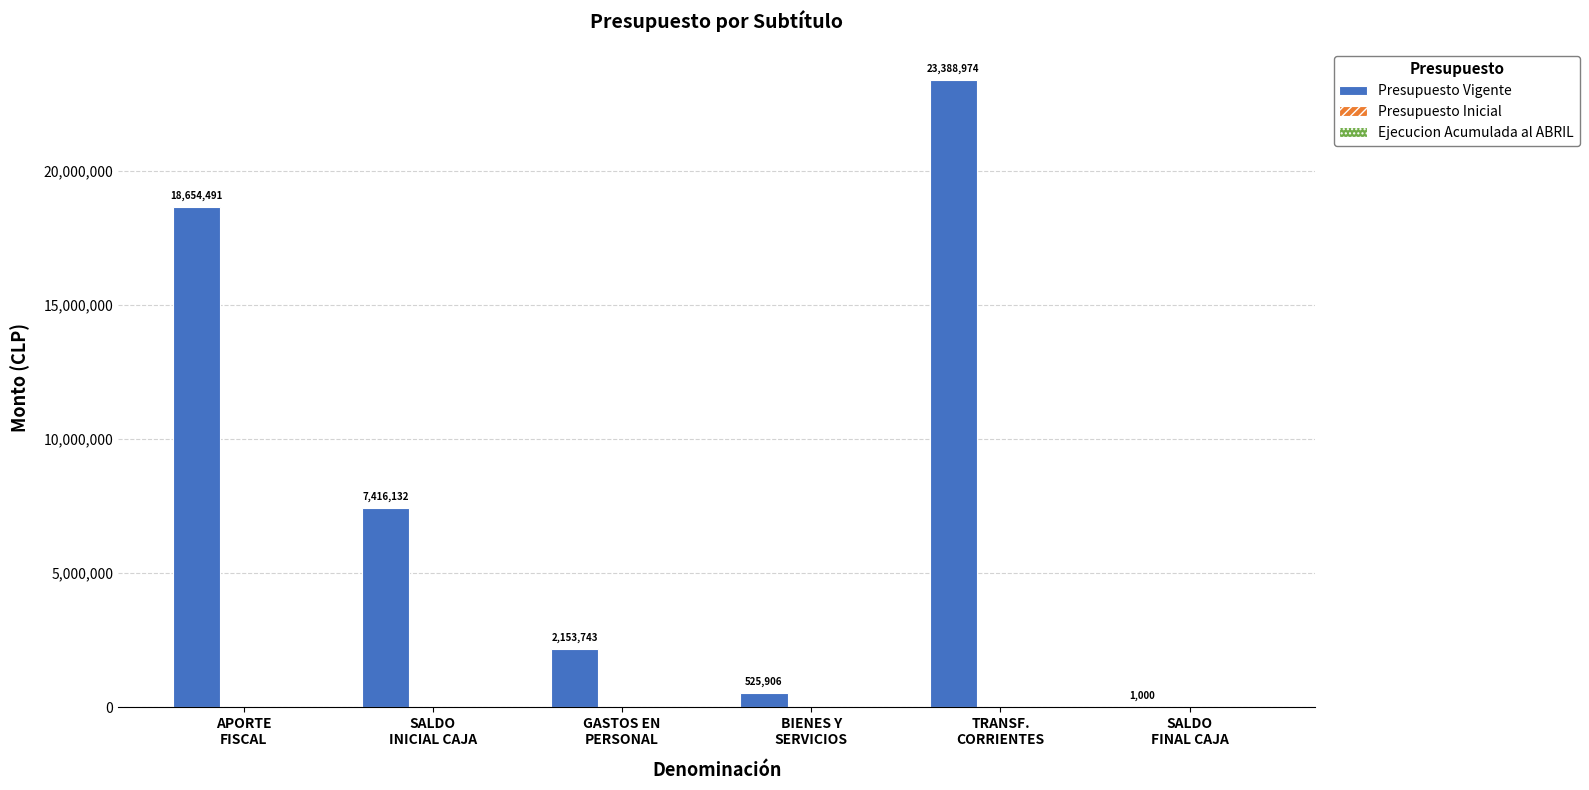

What is the greatest value displayed?

23388974